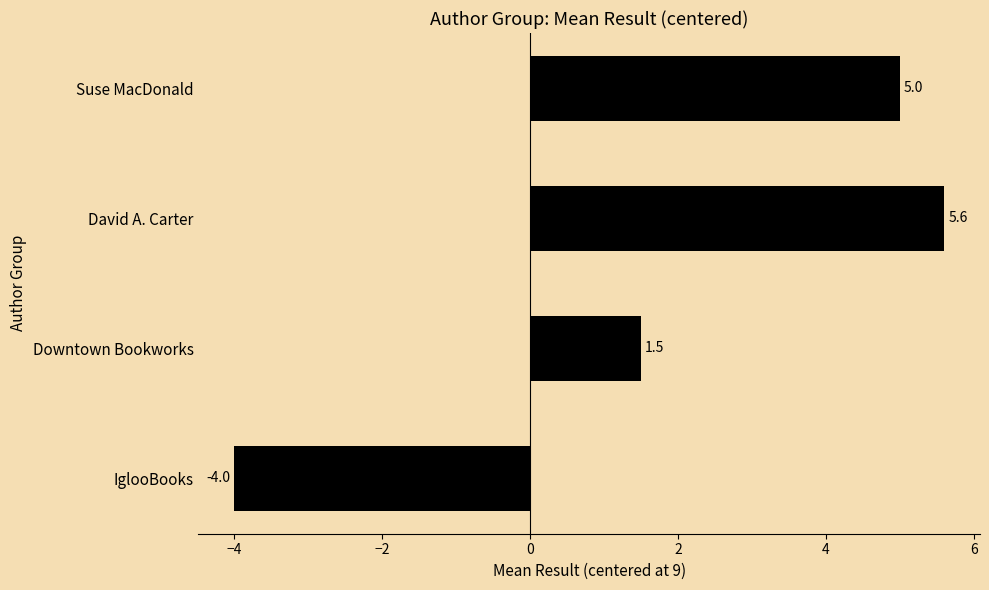

At which label is the value closest to 0?

Downtown Bookworks